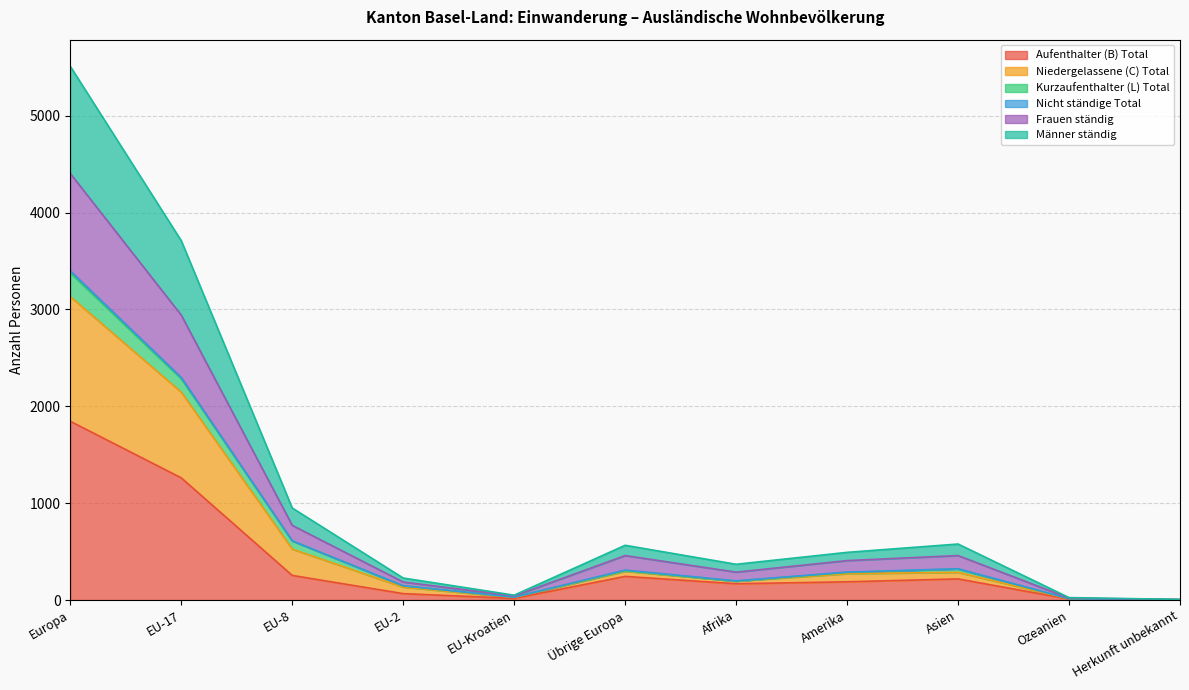

What is the value of the Aufenthalter (B) Total point at the 6th from the left?

244